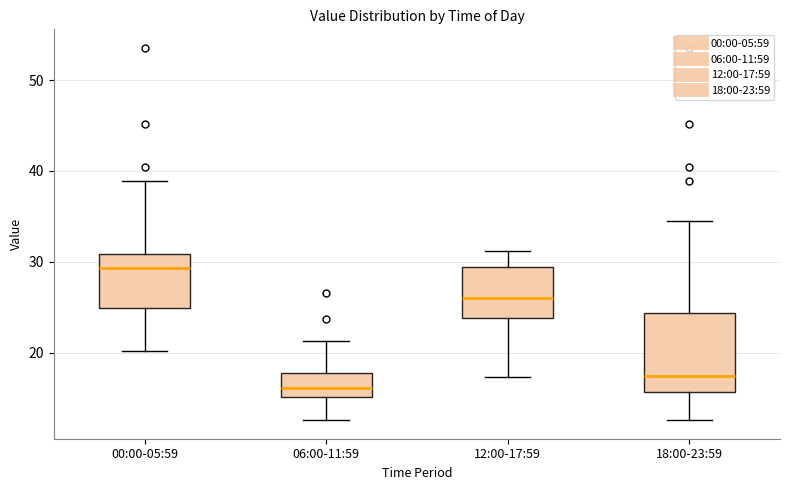

Reading left to right, read every box against the y-axis: the position of its median line, the range the box covers, and the ends of its whiskers. The values are not printed on the chart, so give them approximately, as read against the axis.

00:00-05:59: median 29, box 25 to 31, whiskers 20 to 39
06:00-11:59: median 16, box 15 to 18, whiskers 13 to 21
12:00-17:59: median 26, box 24 to 29, whiskers 17 to 31
18:00-23:59: median 17, box 16 to 24, whiskers 13 to 35